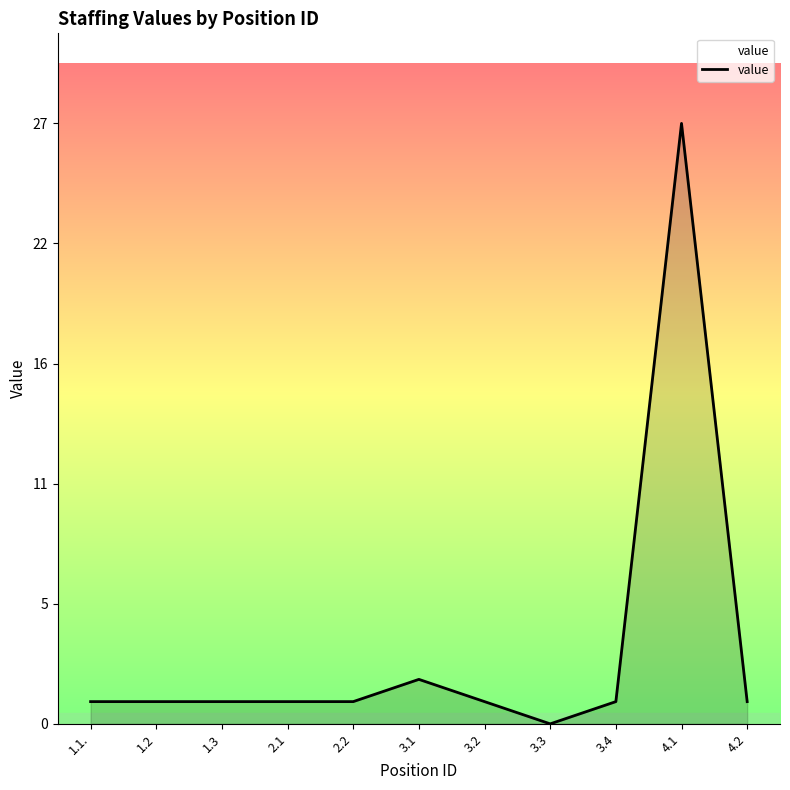

Reading left to right, transcribe all the data shown in this chart.

1	1	1	1	1	2	1	0	1	27	1